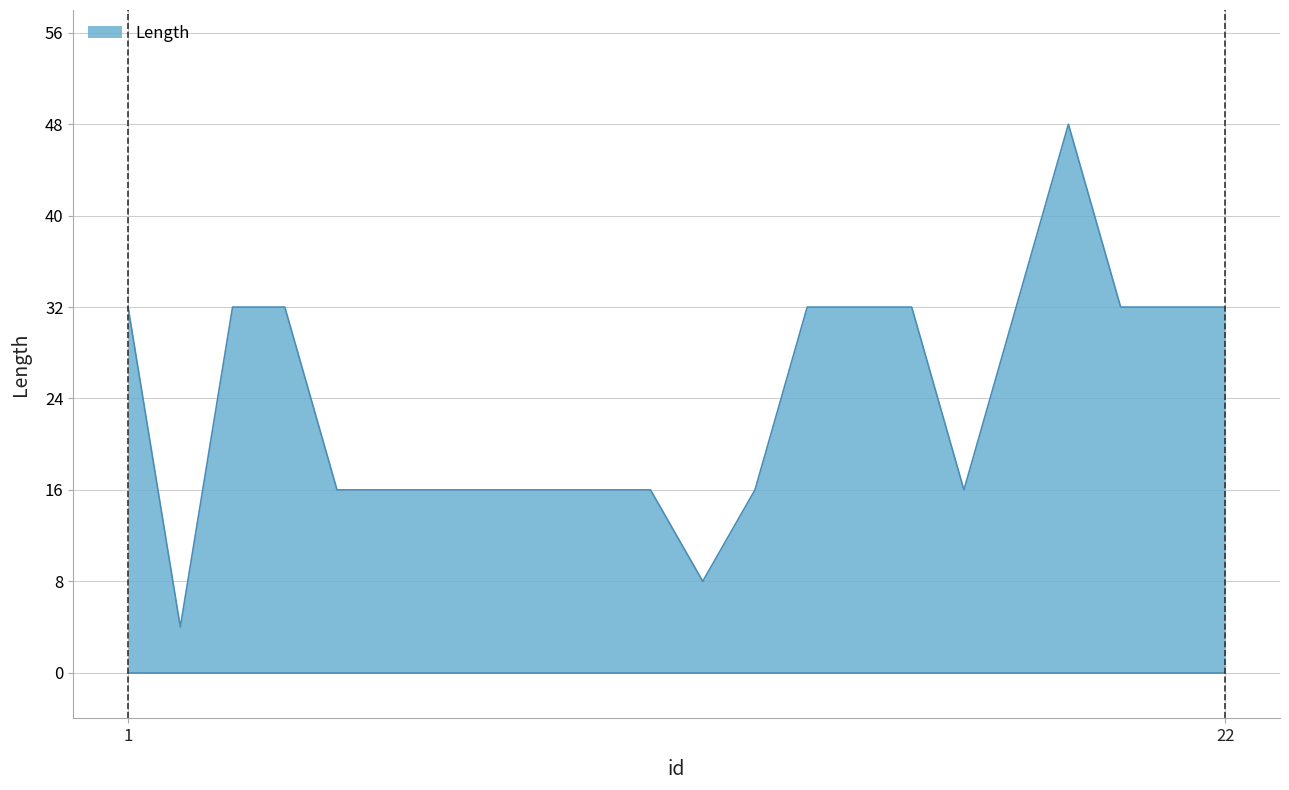

What is the minimum value shown in the chart?

4